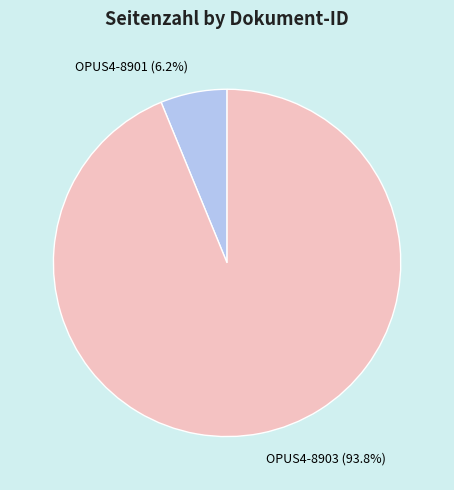

The OPUS4-8903 slice represents 94% of the pie. True or false?

True